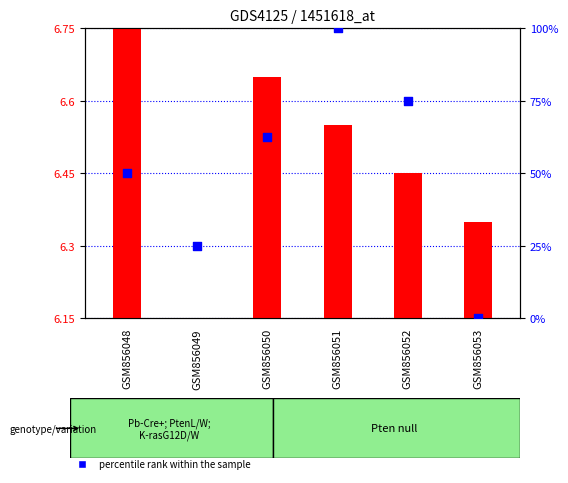

What is the total value across all series at GSM856052?

81.5